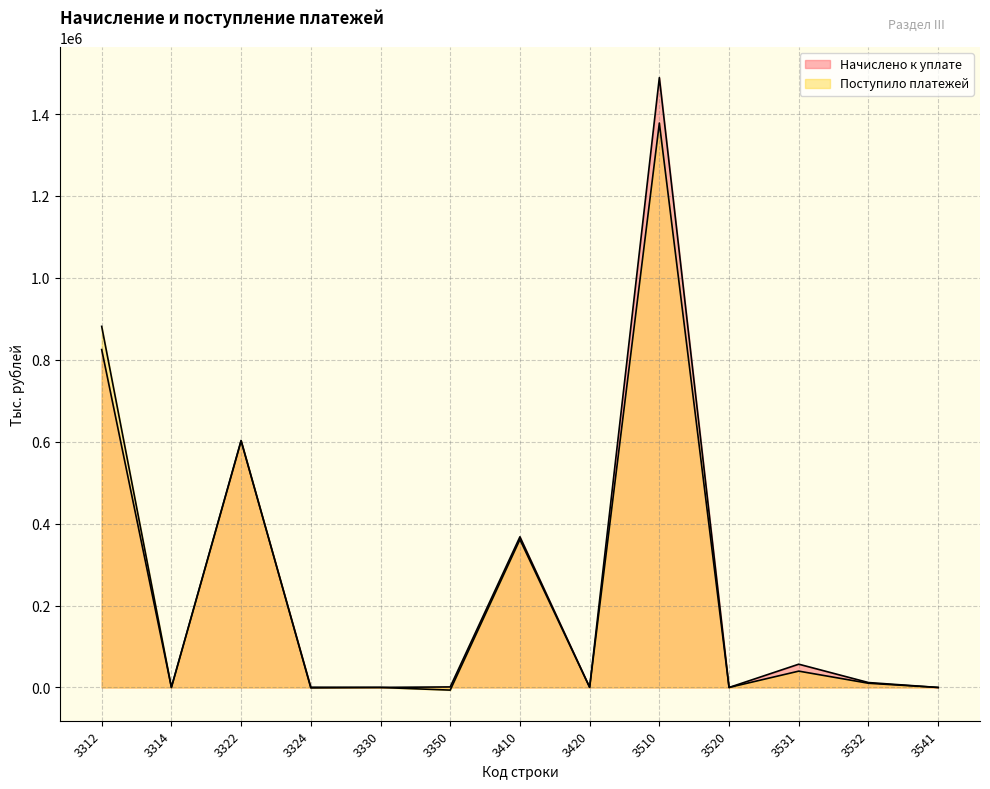

How many series are shown in this chart?

2